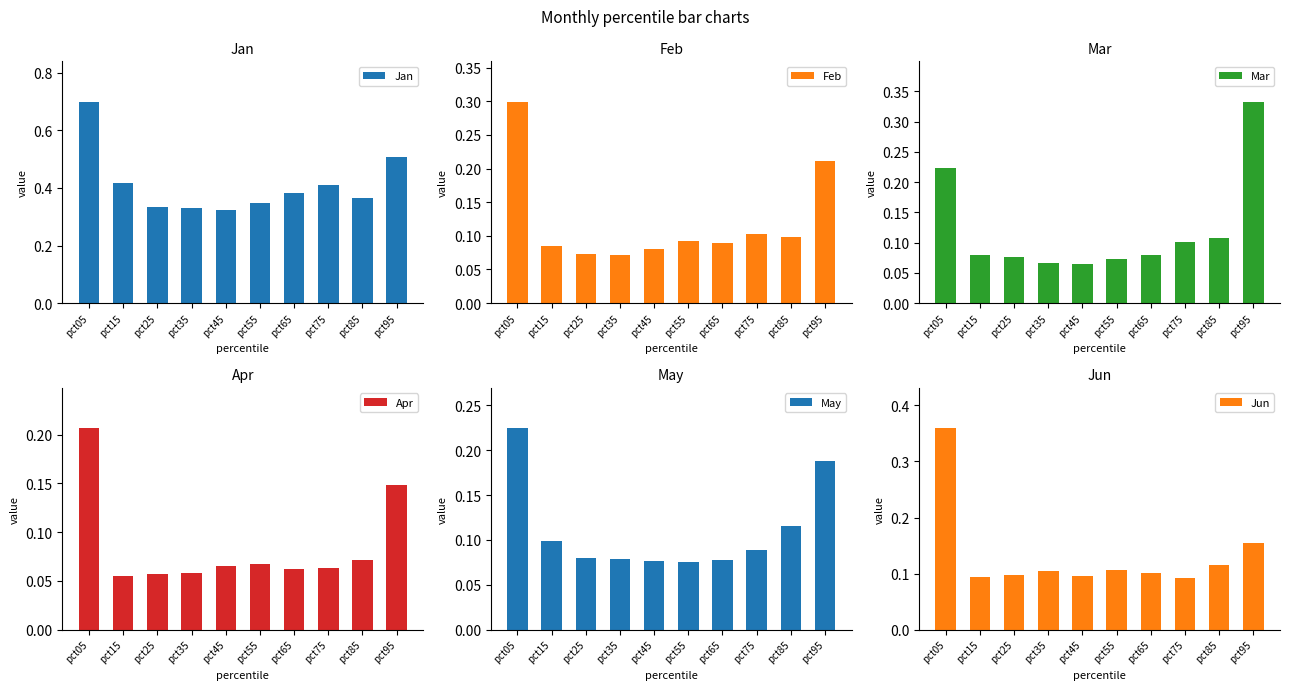

At which label is Jan closest to 0?

pct45